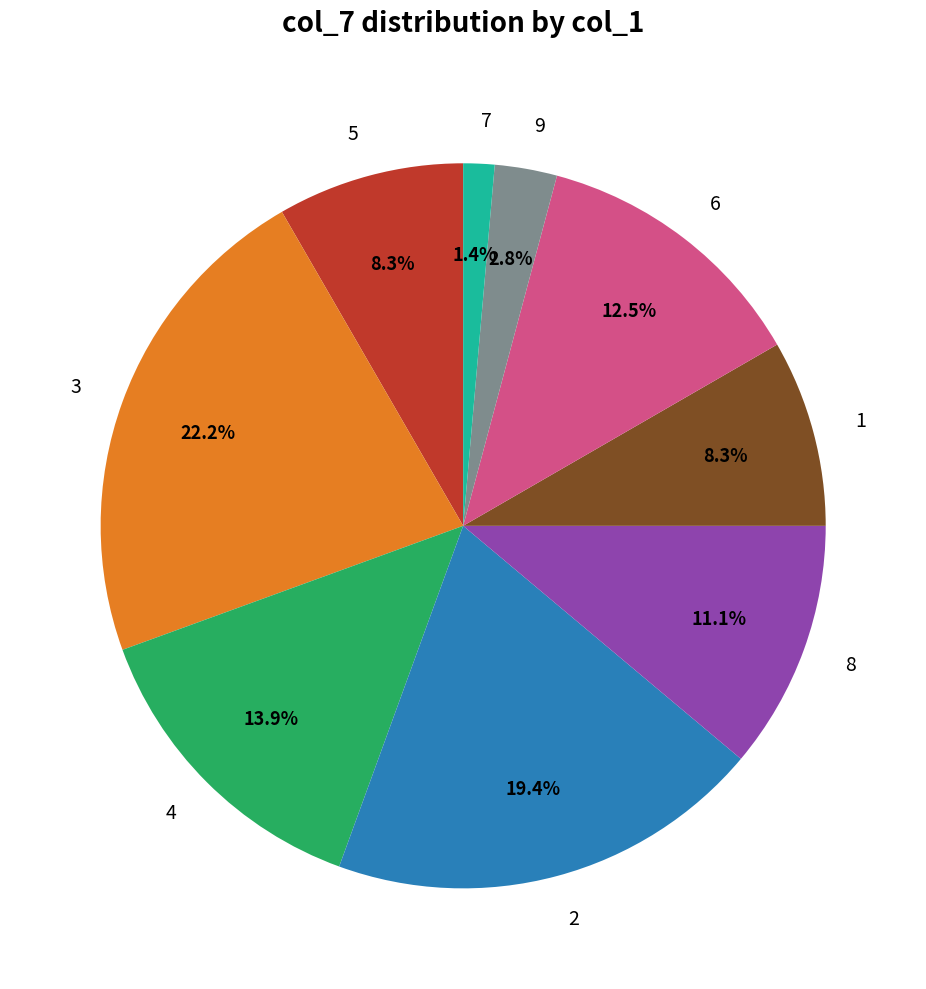

What is the largest slice in the pie chart?

3